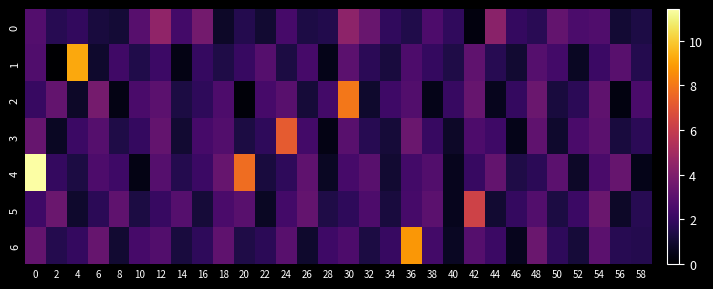

Which series has the largest total across all categories?

4